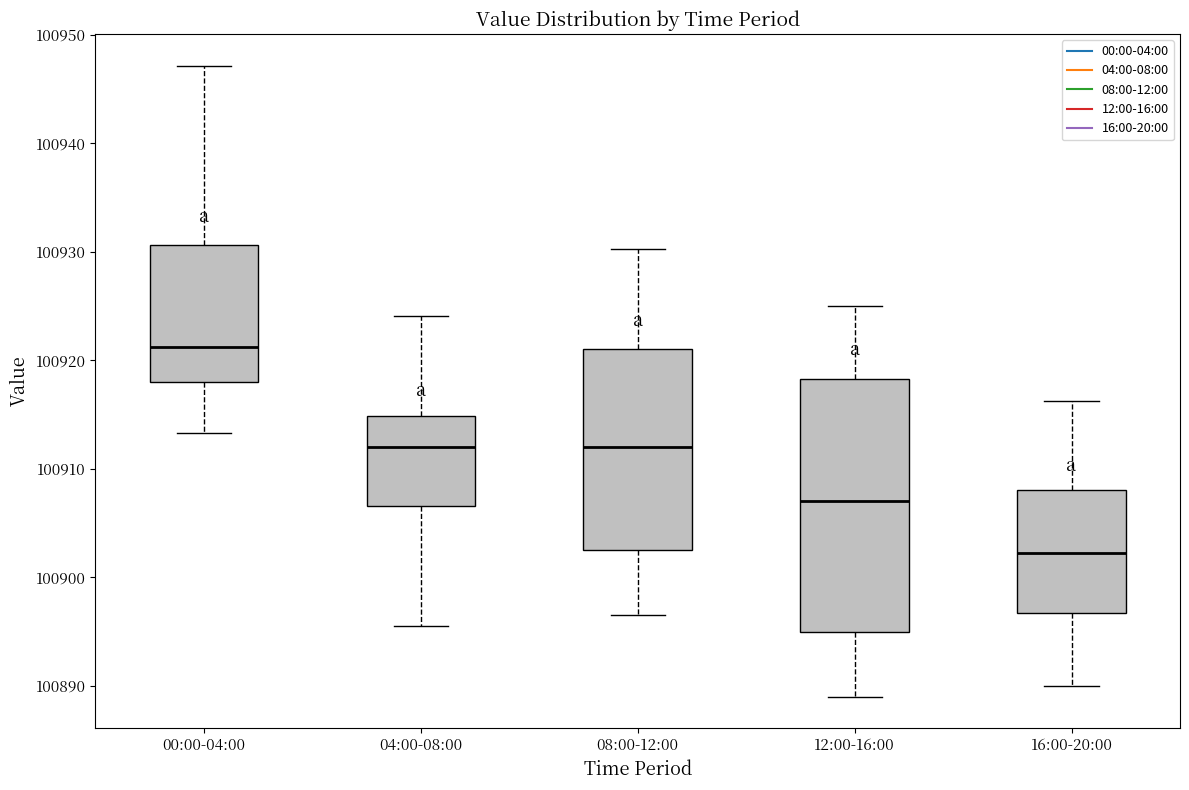

Reading left to right, read every box against the y-axis: the position of its median line, the range the box covers, and the ends of its whiskers. The values are not printed on the chart, so give them approximately, as read against the axis.

00:00-04:00: median 100921, box 100918 to 100931, whiskers 100913 to 100947
04:00-08:00: median 100912, box 100907 to 100915, whiskers 100896 to 100924
08:00-12:00: median 100912, box 100903 to 100921, whiskers 100897 to 100930
12:00-16:00: median 100907, box 100895 to 100918, whiskers 100889 to 100925
16:00-20:00: median 100902, box 100897 to 100908, whiskers 100890 to 100916